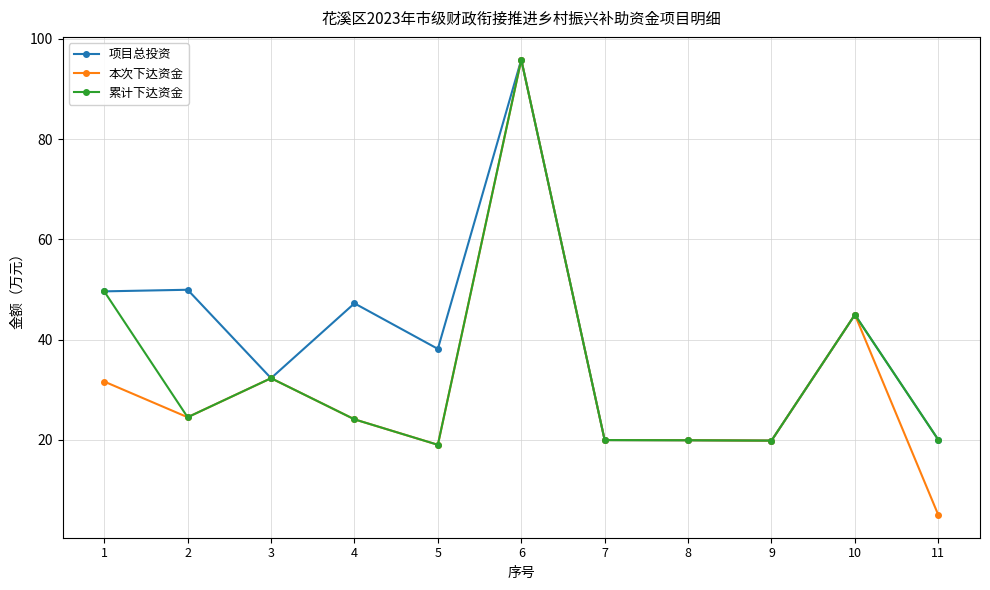

At which label does 累计下达资金 reach its peak?

6